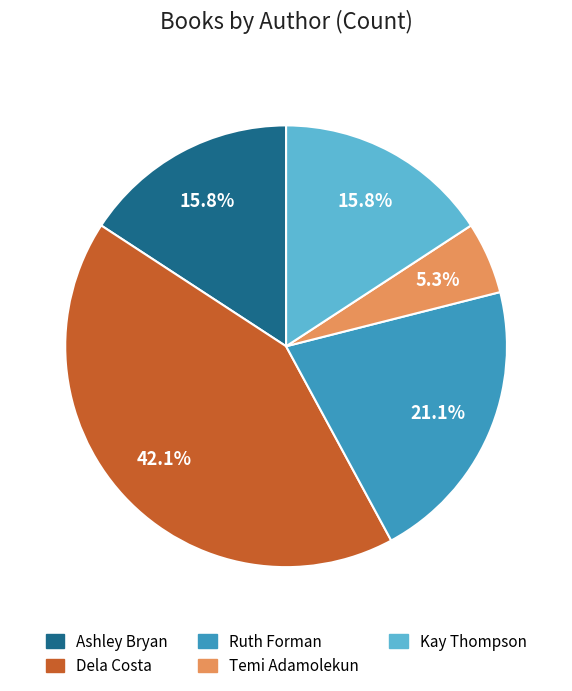

To the nearest percent, what is the average slice percentage?

20%